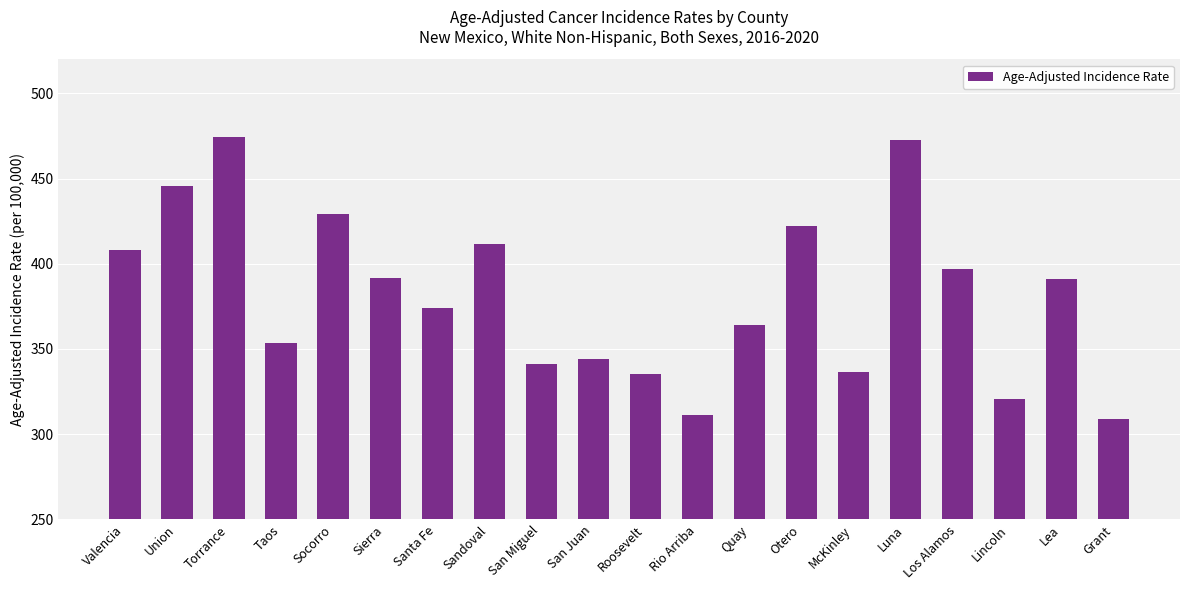

Read the value at Lincoln.

320.8